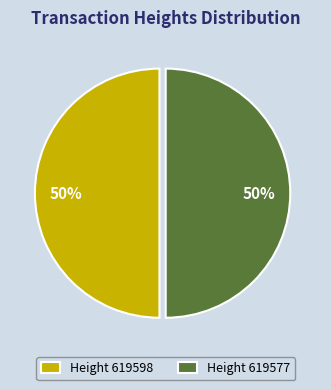

The Height 619577 slice represents 50% of the pie. True or false?

True